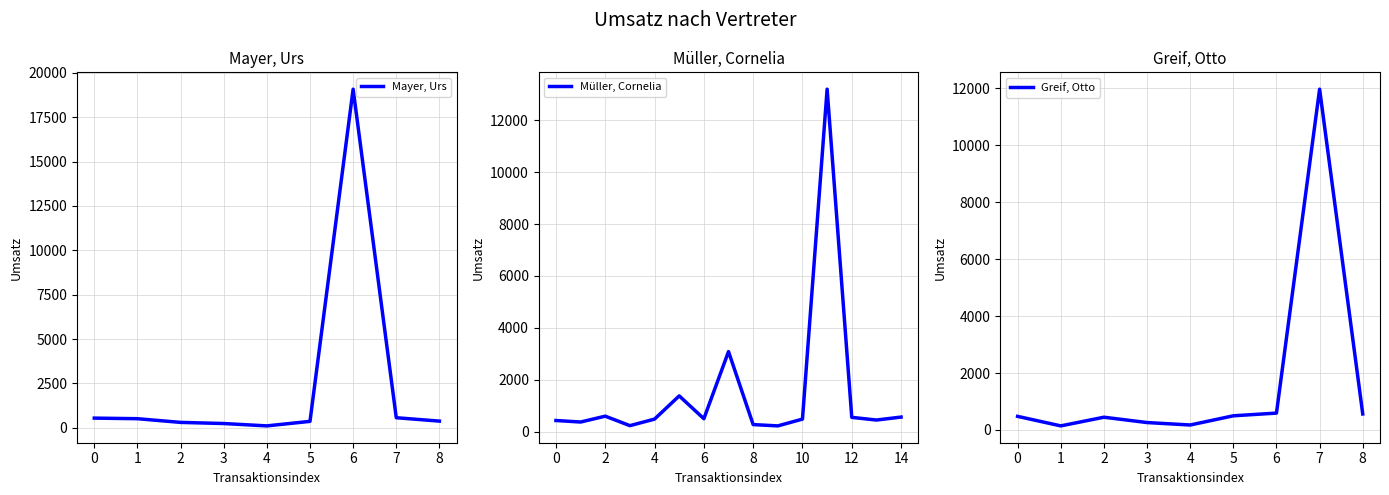

What is the minimum value for Greif, Otto?

144